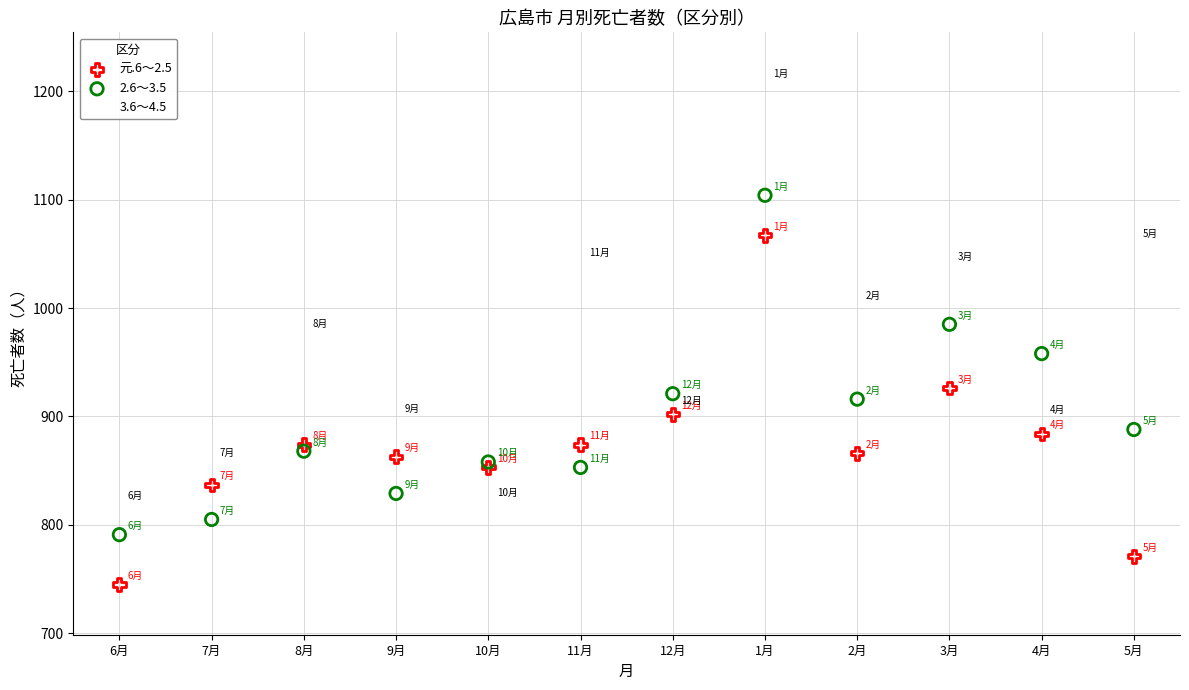

Which series contains the lowest Y value?

元.6～2.5